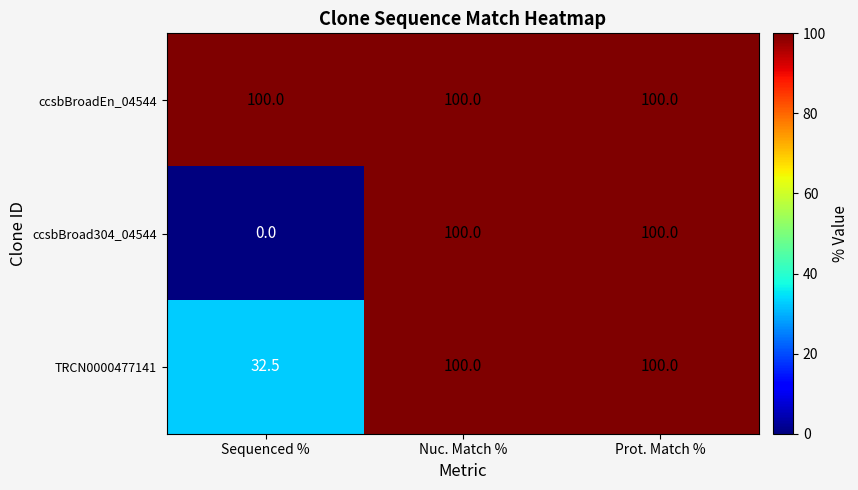

Reading left to right, extract all data points from this chart.

ccsbBroadEn_04544: 100.0	100.0	100.0
ccsbBroad304_04544: 0.0	100.0	100.0
TRCN0000477141: 32.5	100.0	100.0